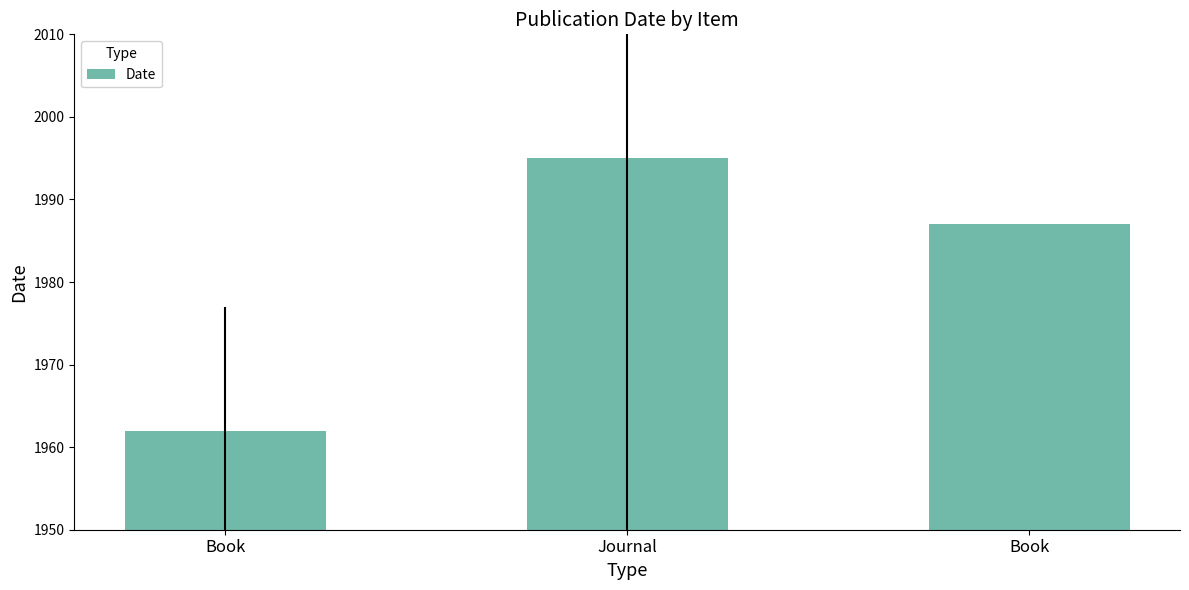

How many values are between 1962 and 1995?

3